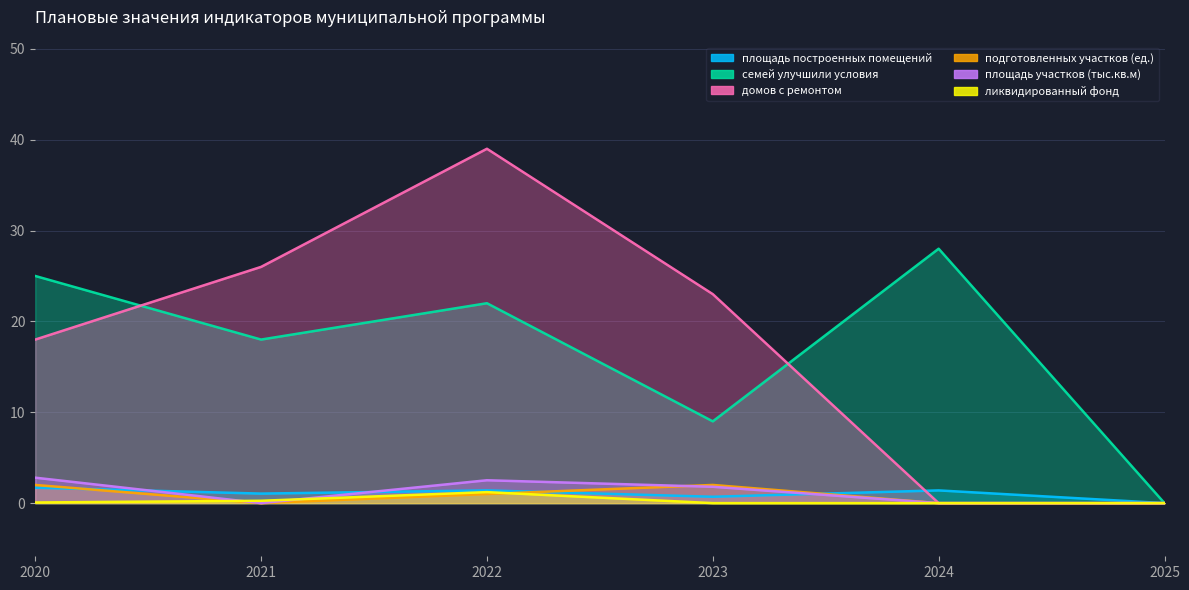

Rank the series at 2025 from highest to lowest value.

общая площадь построенных (приобретенных) жилых помещений, количество семей, улучшивших жилищные условия, количество жилых домов с проведенным ремонтом, количество подготовленных земельных участков, площадь подготовленных земельных участков, общая площадь ликвидированного жилищного фонда